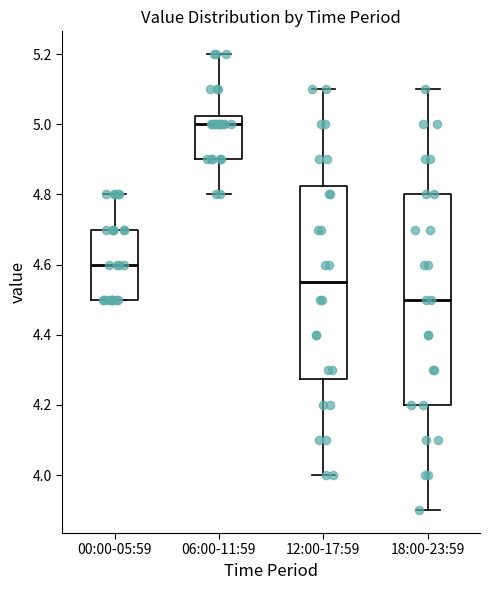

Reading left to right, read every box against the y-axis: the position of its median line, the range the box covers, and the ends of its whiskers. The values are not printed on the chart, so give them approximately, as read against the axis.

00:00-05:59: median 4.60, box 4.50 to 4.70, whiskers 4.50 to 4.80
06:00-11:59: median 5.00, box 4.90 to 5.02, whiskers 4.80 to 5.20
12:00-17:59: median 4.56, box 4.28 to 4.82, whiskers 4.00 to 5.10
18:00-23:59: median 4.50, box 4.20 to 4.80, whiskers 3.90 to 5.10